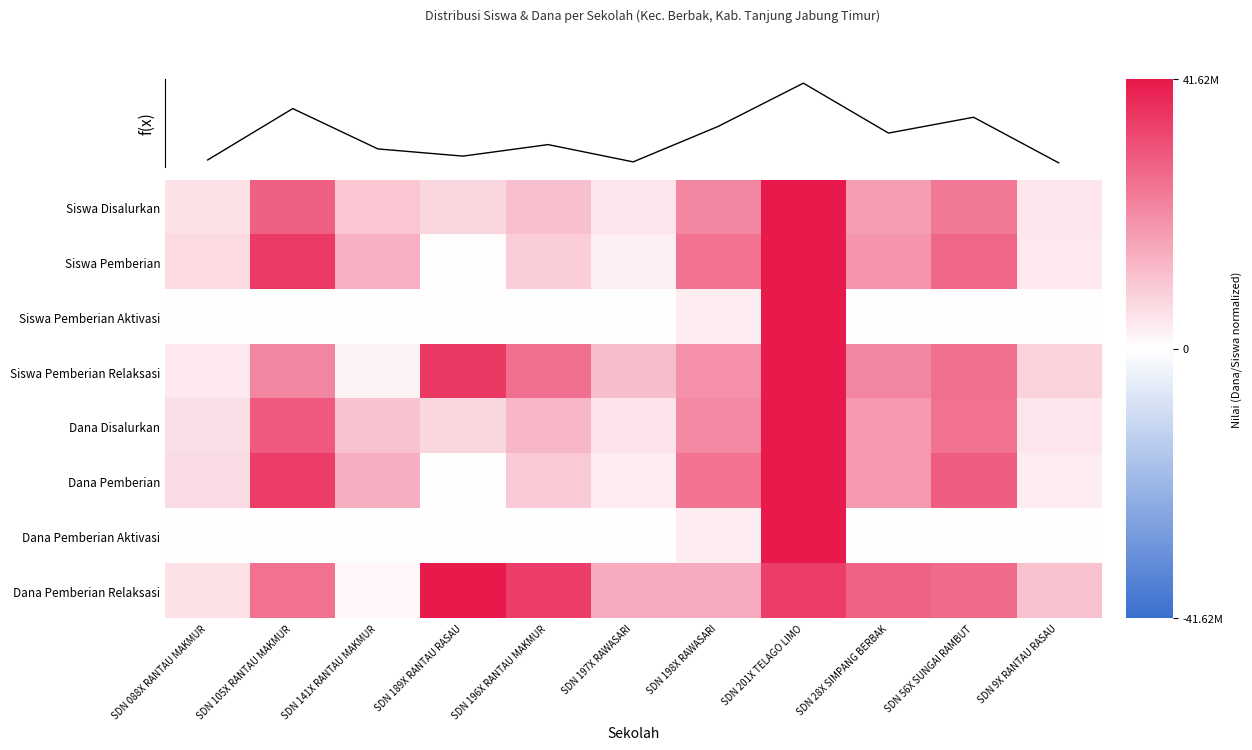

Count the number of data series in this chart.

8